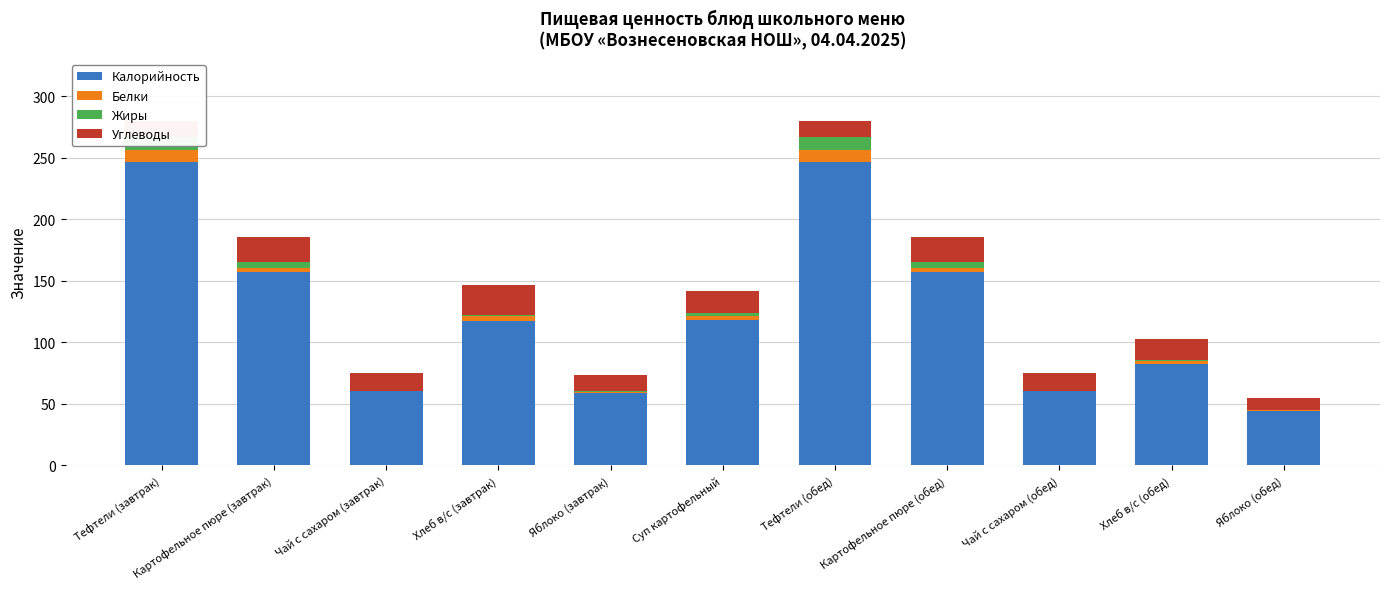

At which category is the sum across all series the highest?

Тефтели (завтрак)